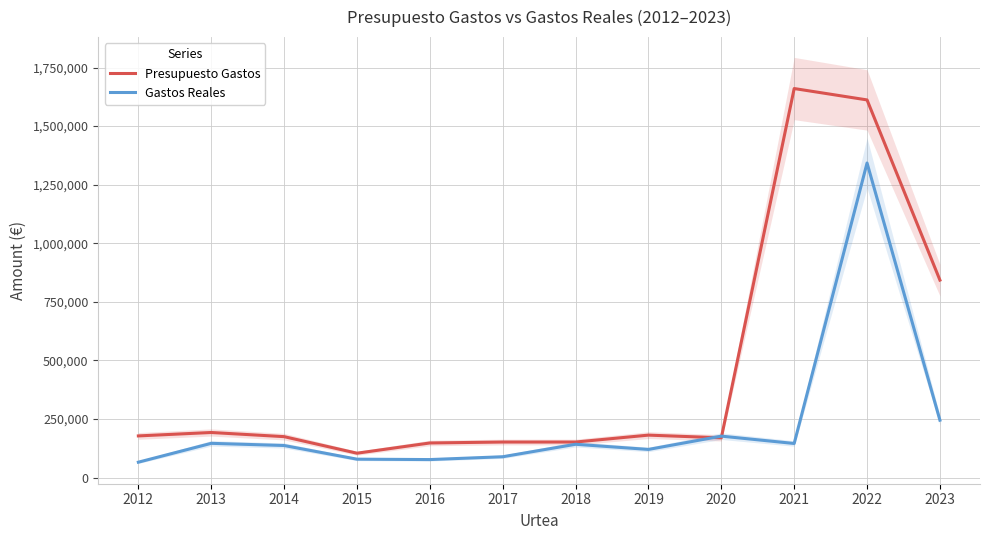

Between which two adjacent categories do Gastos Reales and Presupuesto Gastos first intersect?

2019 and 2020